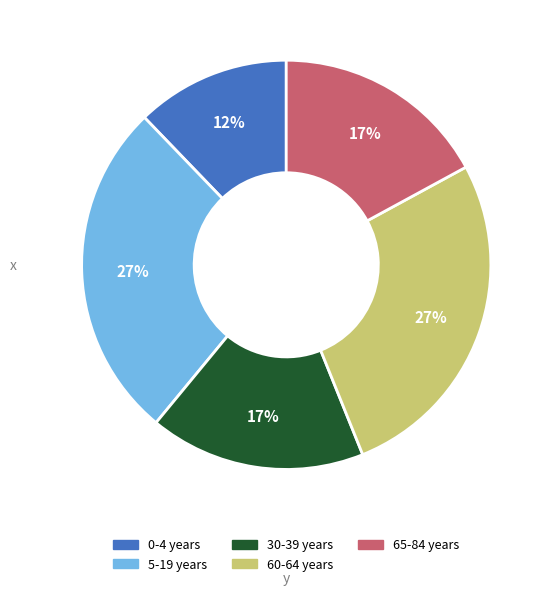

To the nearest percent, what is the difference between the largest and smallest slice percentages?

15%